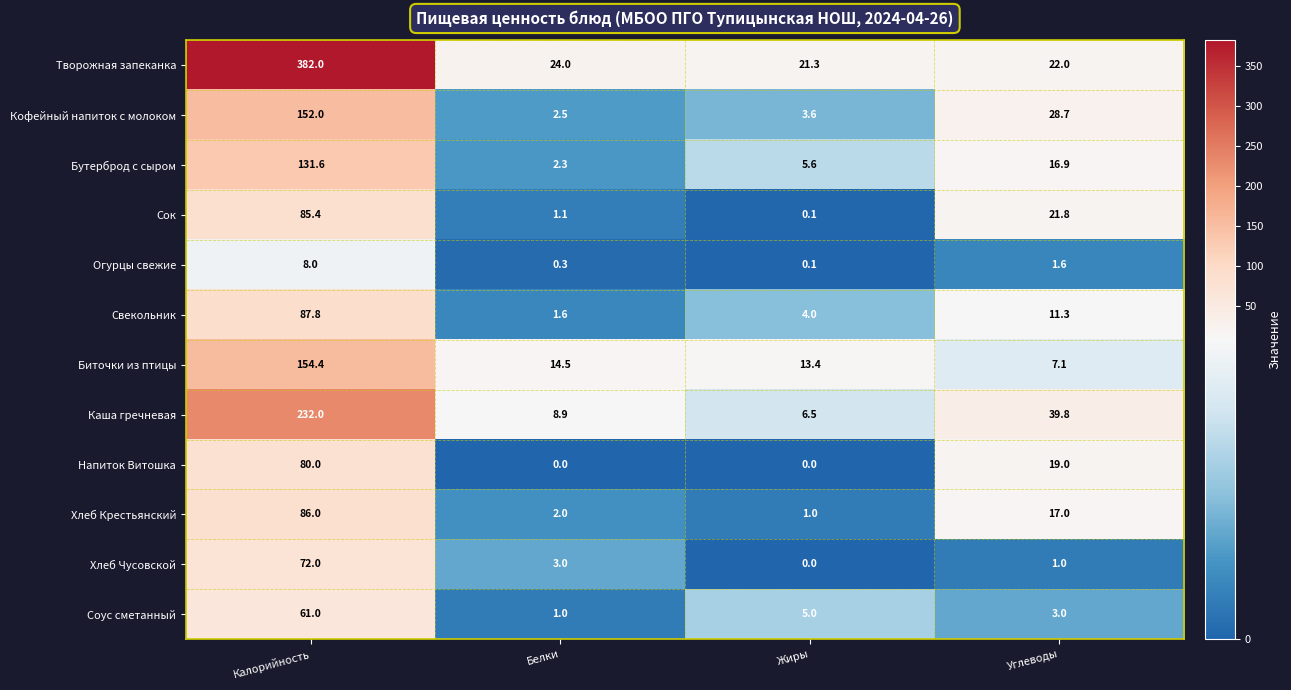

How many data points does each series have?

4